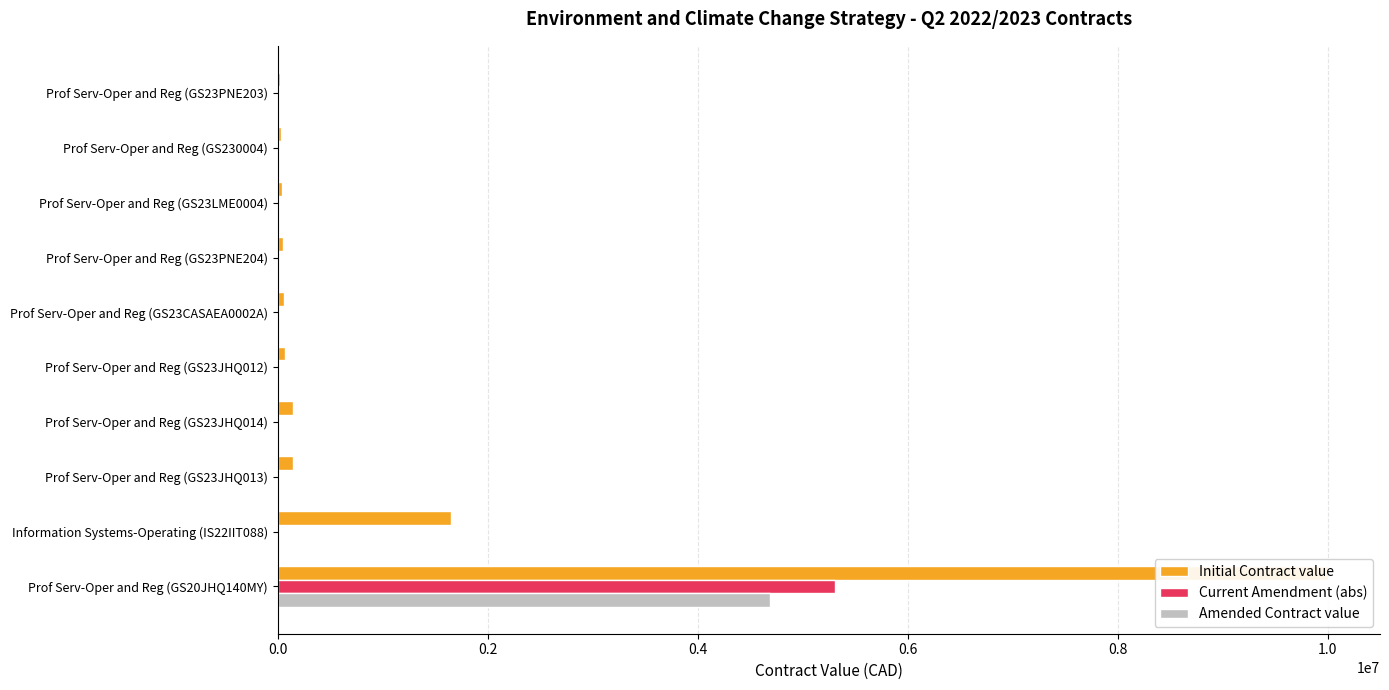

What is the difference between the maximum and minimum values in the Current Amendment (abs) series?

5308668.8